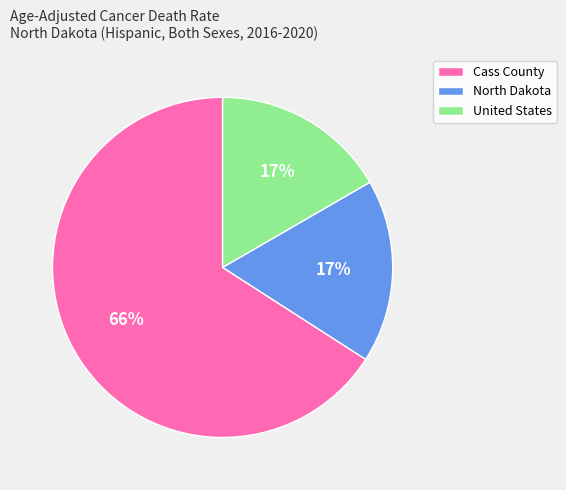

Is there any slice that represents more than half of the pie?

Yes